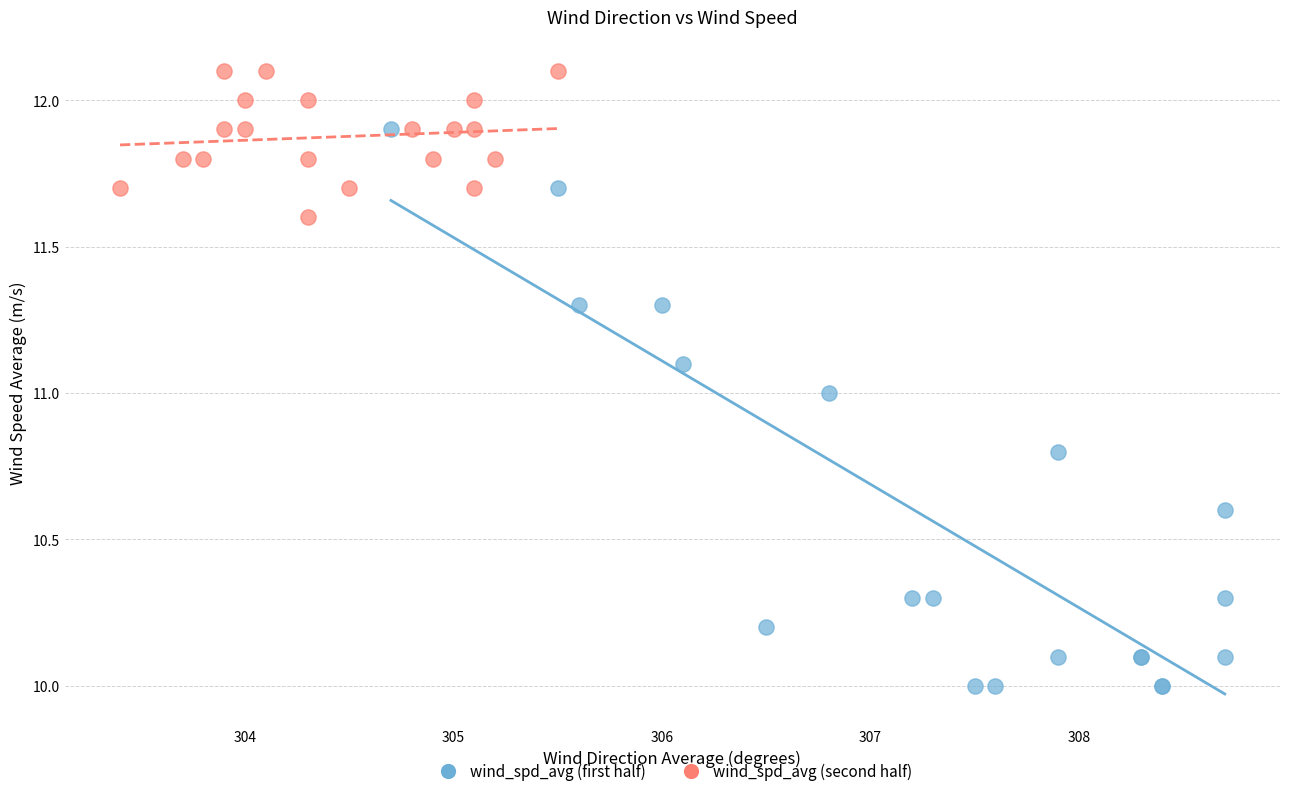

Which series reaches the minimum Y coordinate?

wind_spd_avg (first half)